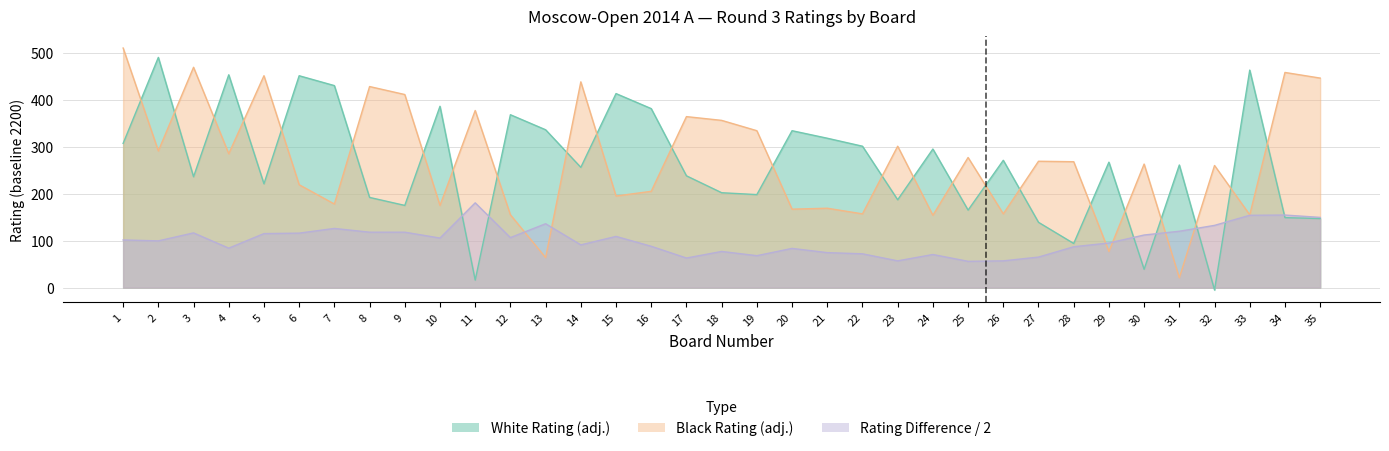

What is the approximate value of Black Rating at 2, to the nearest 50?

300